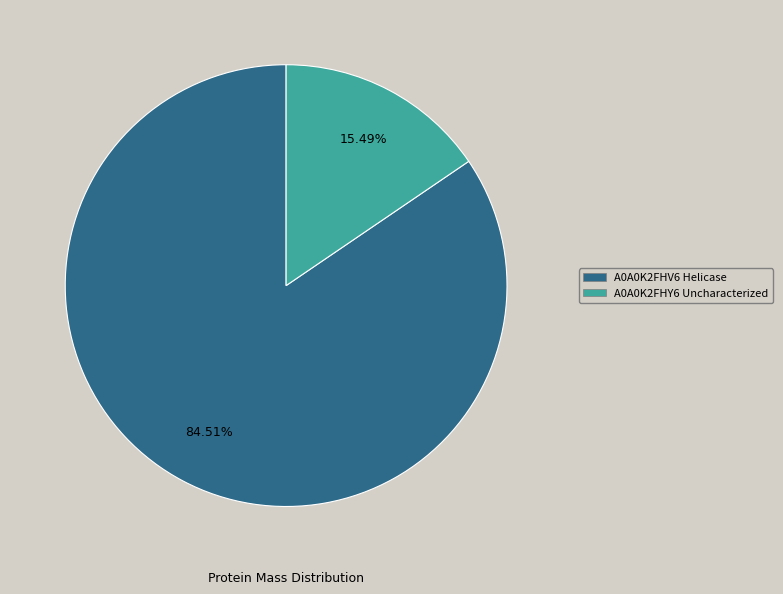

To the nearest percent, what is the difference between the A0A0K2FHV6 Helicase and A0A0K2FHY6 Uncharacterized slice percentages?

69%